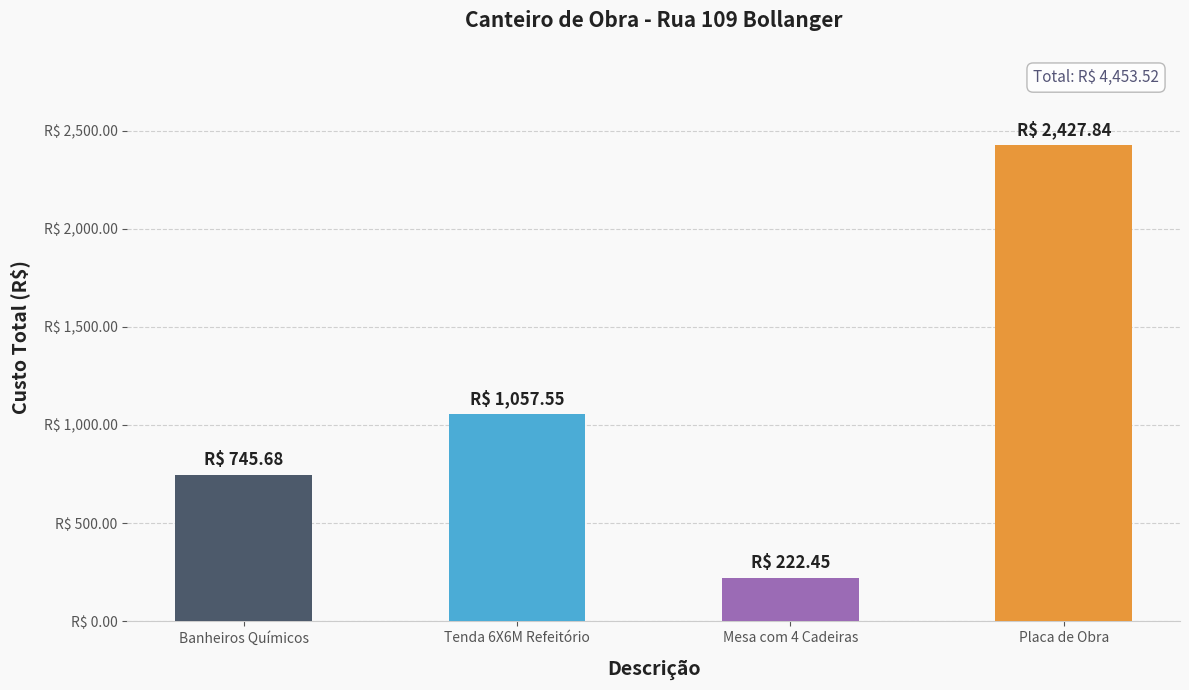

Which category has the lowest value across all series?

Mesa com 4 Cadeiras